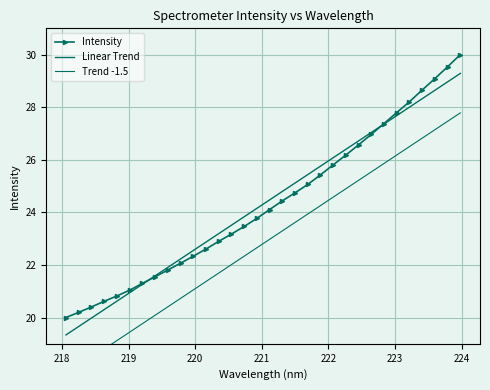

Is it true that Trend -1.5 equals 9.8 at 18?

False